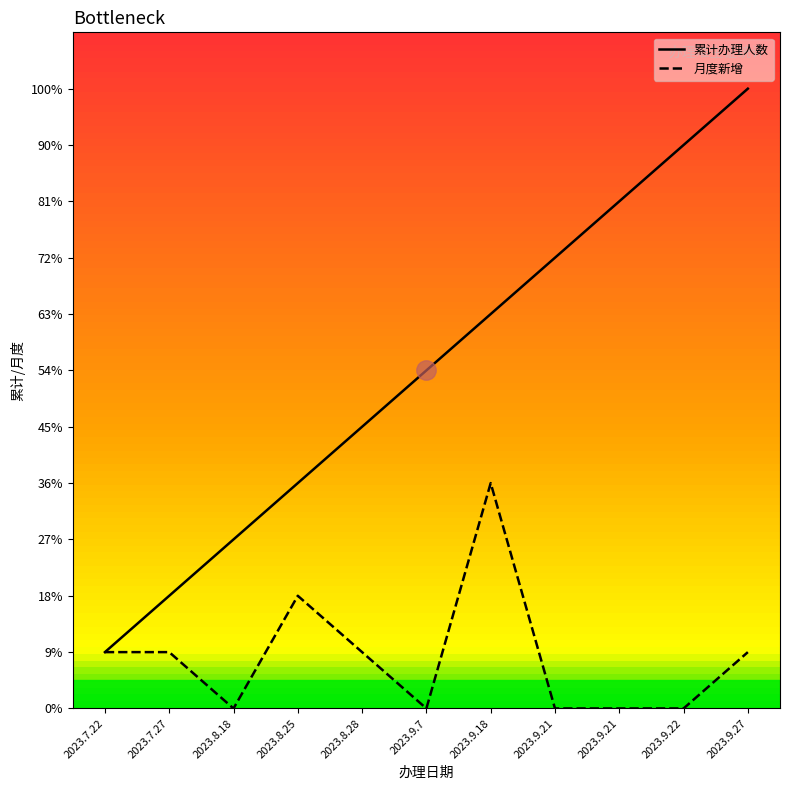

What are all the series names shown in the legend?

累计办理人数, 月度新增